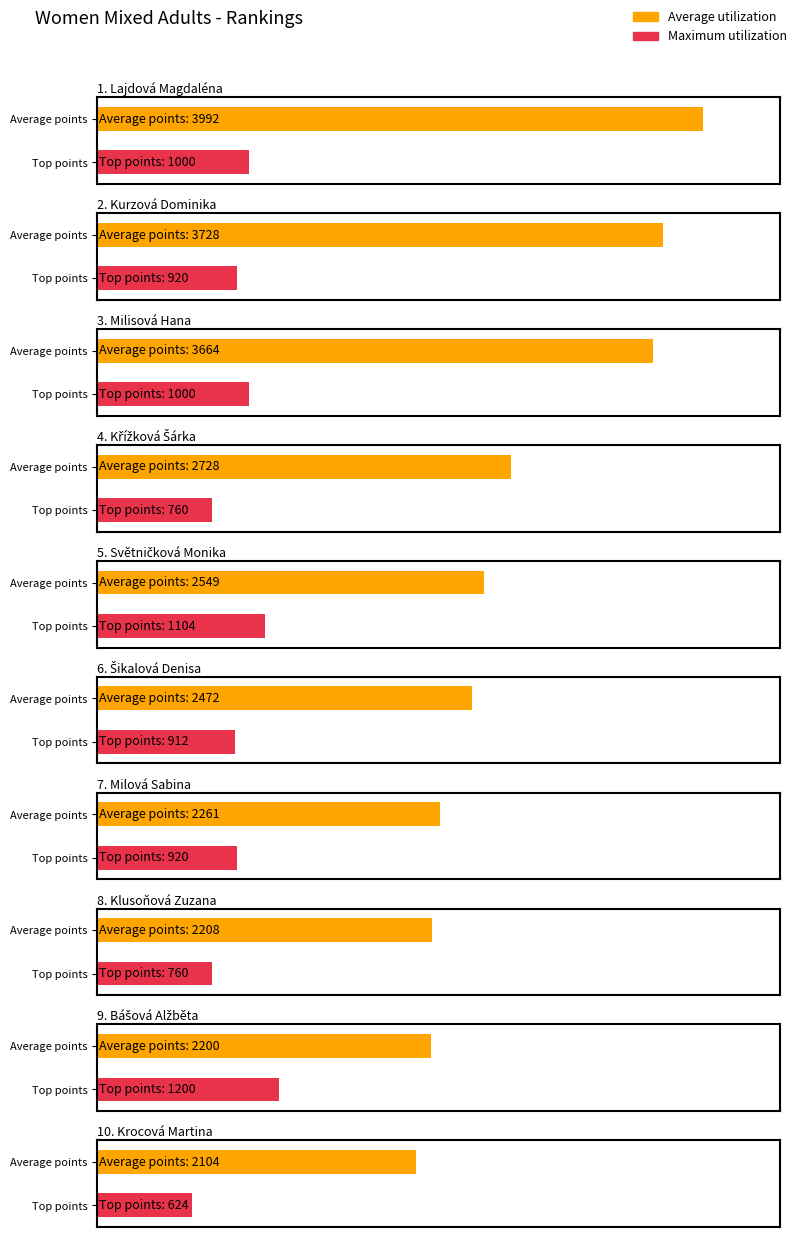

How many series are shown in this chart?

2